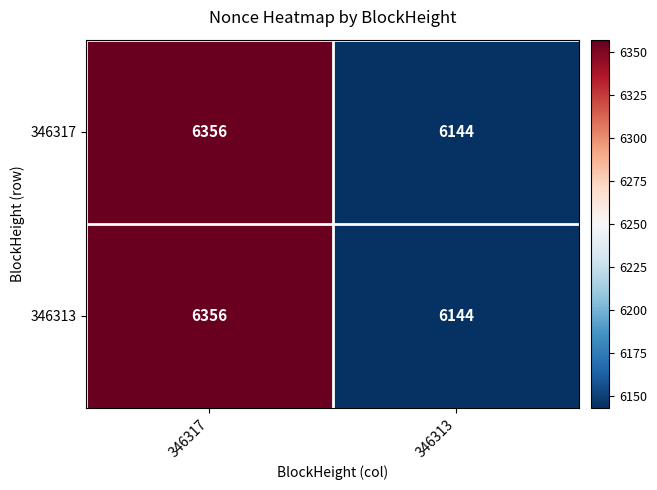

What is the total value across all series at 346317?

12712